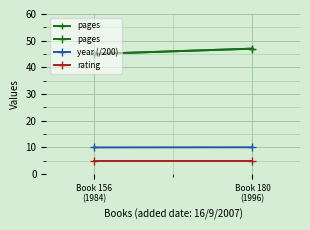

Read the year (/200) value at Book 156
(1984).

9.9